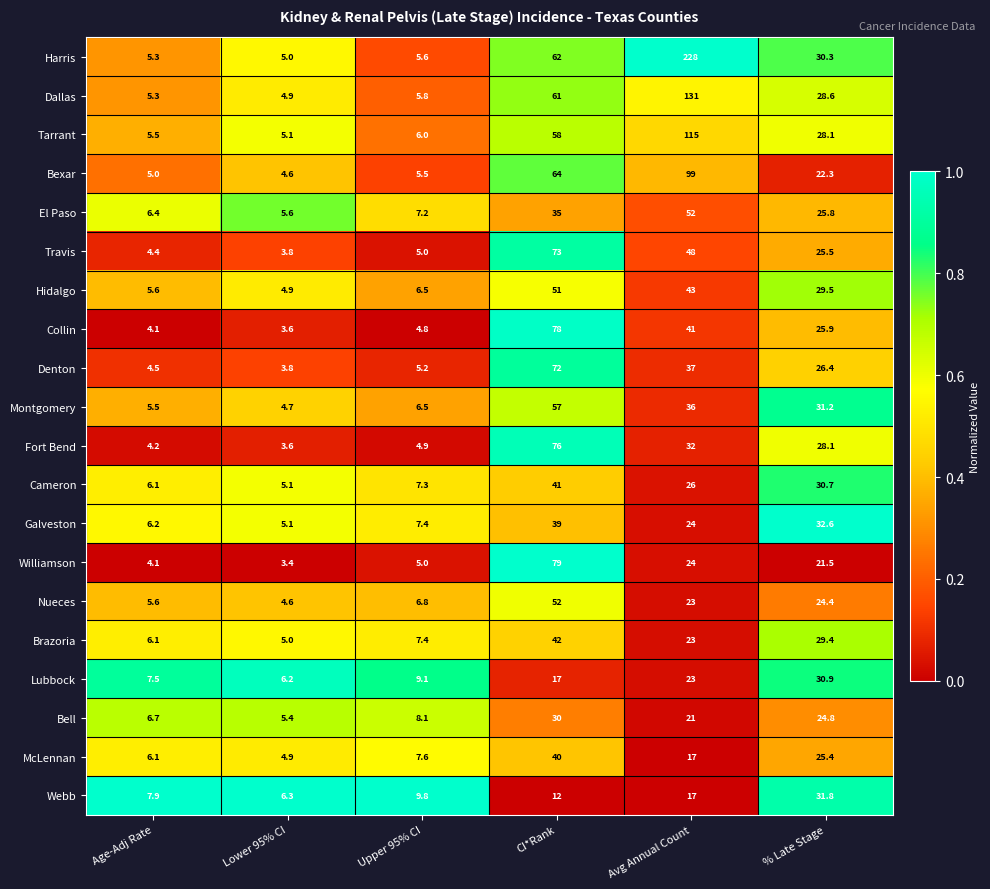

At which category is the sum across all series the highest?

Avg Annual Count